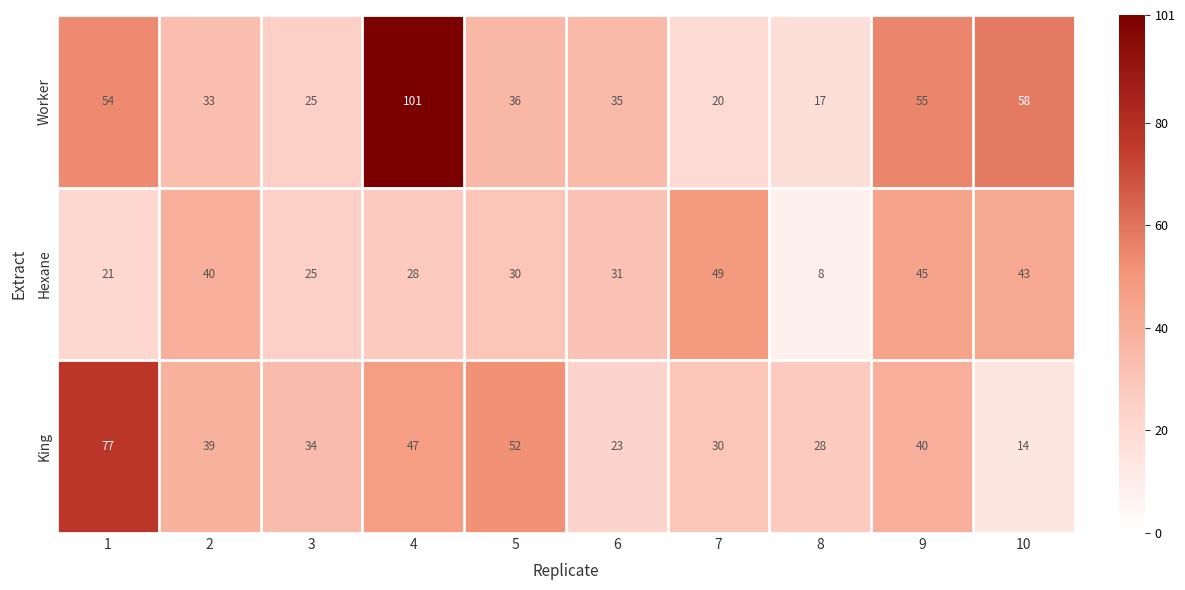

Rank the series by their maximum value, from lowest to highest.

Hexane, King, Worker